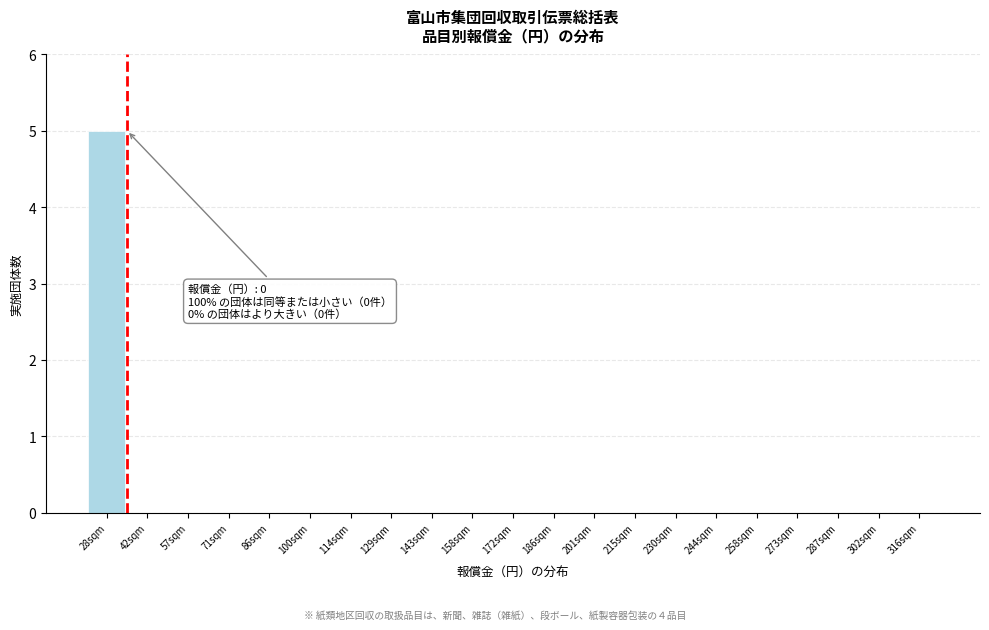

Reading right to left, what are all the values shown in this chart?

316sqm=0	302sqm=0	287sqm=0	273sqm=0	258sqm=0	244sqm=0	230sqm=0	215sqm=0	201sqm=0	186sqm=0	172sqm=0	158sqm=0	143sqm=0	129sqm=0	114sqm=0	100sqm=0	86sqm=0	71sqm=0	57sqm=0	42sqm=0	28sqm=5